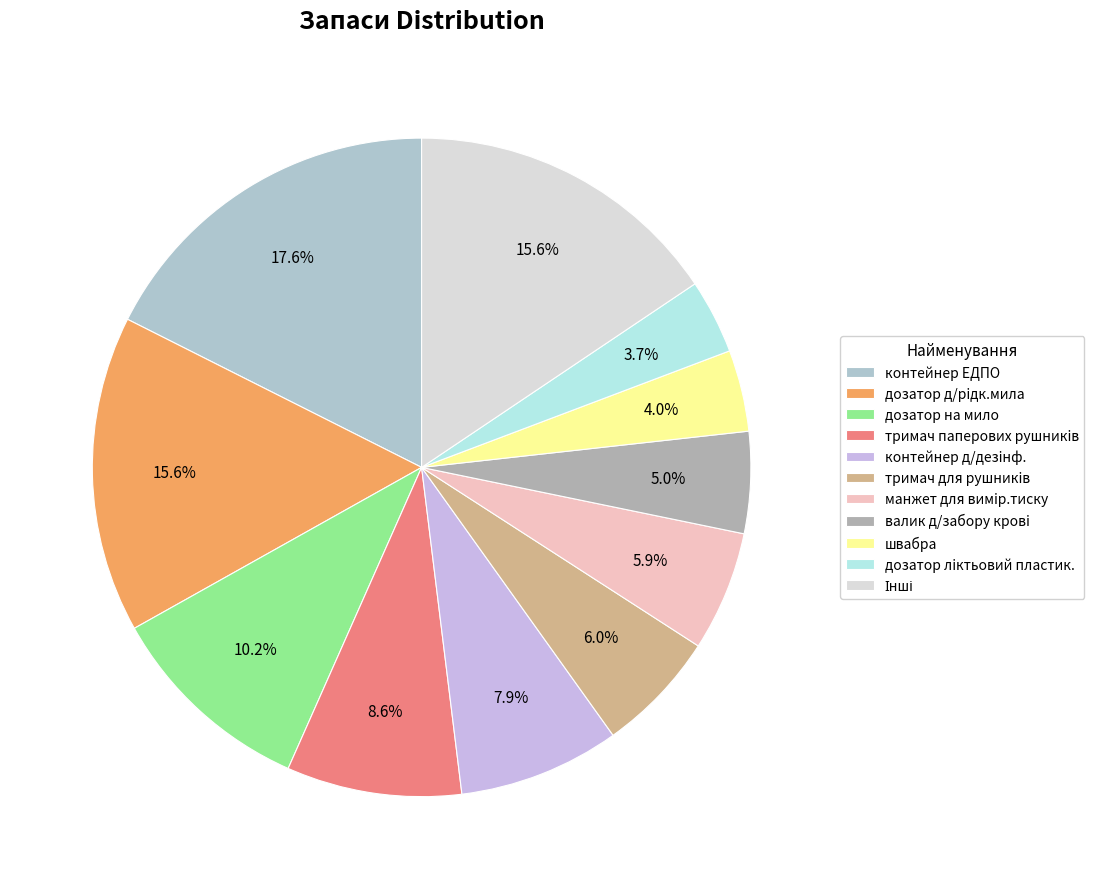

How many slices are in this pie chart?

11